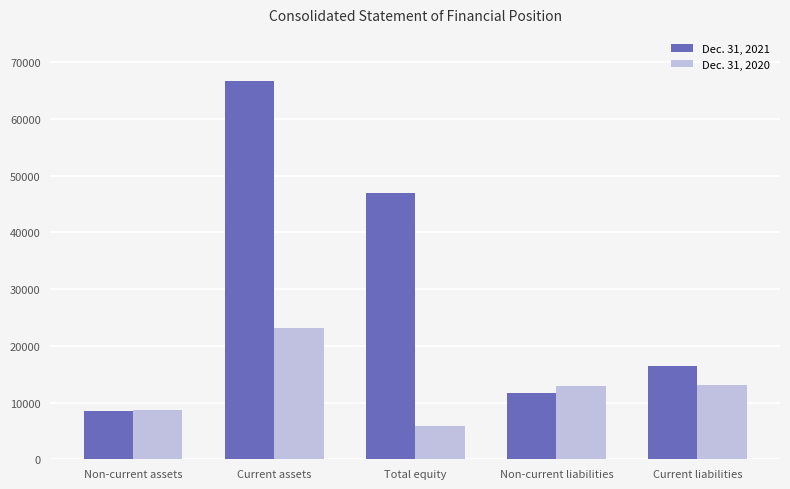

Is it true that Dec. 31, 2021 equals 3334 at Non-current assets?

False